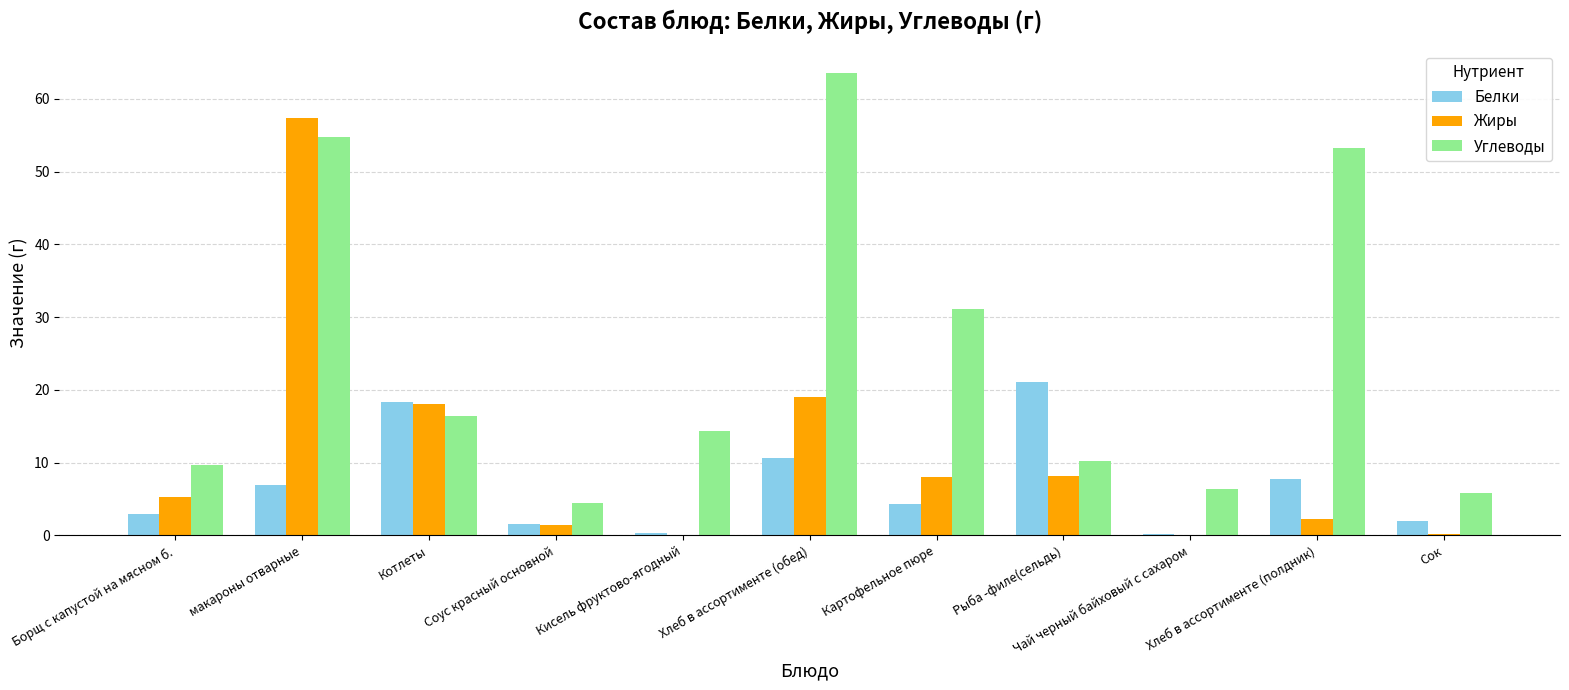

What is the greatest value displayed?

63.5